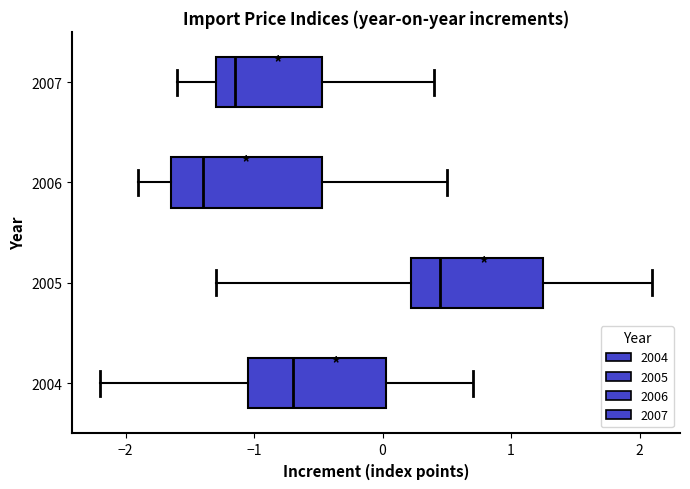

Which box has the furthest to the right median line?

2005